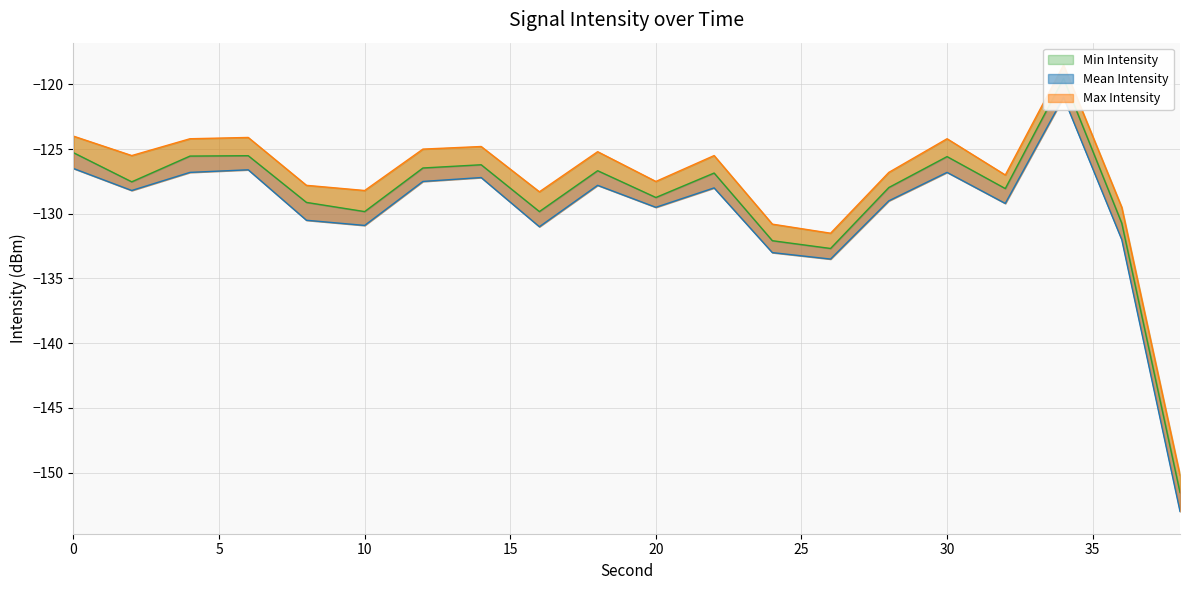

Reading right to left, list all the values displayed in this chart.

Min Intensity: 38=-151.5	36=-130.7	34=-119.5	32=-128.1	30=-125.6	28=-128.0	26=-132.7	24=-132.1	22=-126.8	20=-128.7	18=-126.7	16=-129.8	14=-126.2	12=-126.5	10=-129.8	8=-129.1	6=-125.5	4=-125.5	2=-127.5	0=-125.3
Mean Intensity: 38=-153.0	36=-132.0	34=-121.0	32=-129.2	30=-126.8	28=-129.0	26=-133.5	24=-133.0	22=-128.0	20=-129.5	18=-127.8	16=-131.0	14=-127.2	12=-127.5	10=-130.9	8=-130.5	6=-126.6	4=-126.8	2=-128.2	0=-126.5
Max Intensity: 38=-150.2	36=-129.5	34=-118.5	32=-127.0	30=-124.2	28=-126.8	26=-131.5	24=-130.8	22=-125.5	20=-127.5	18=-125.2	16=-128.3	14=-124.8	12=-125.0	10=-128.2	8=-127.8	6=-124.1	4=-124.2	2=-125.5	0=-124.0